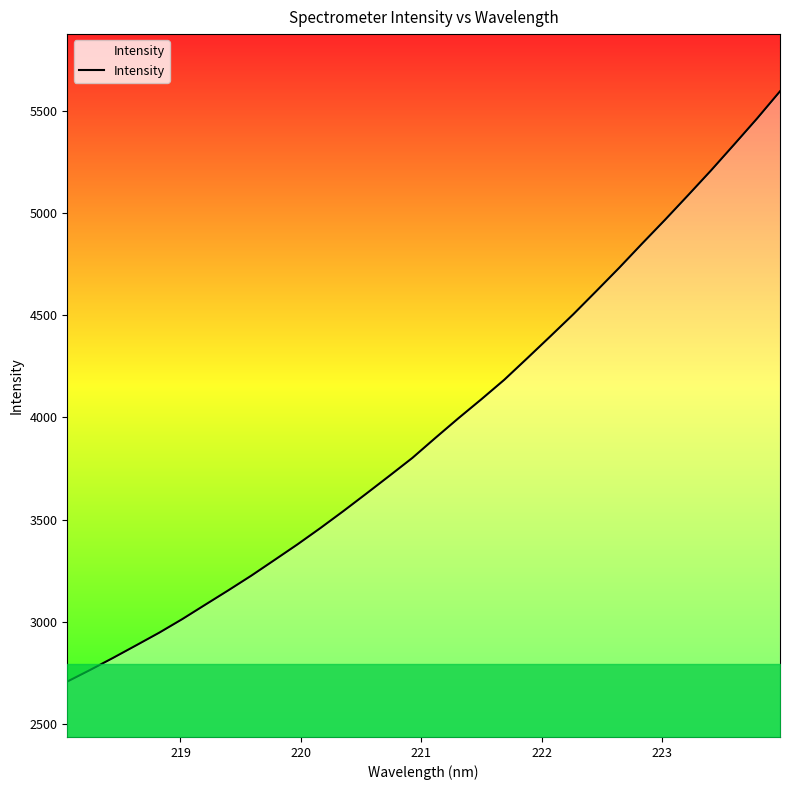

What is the smallest value displayed?

2708.4